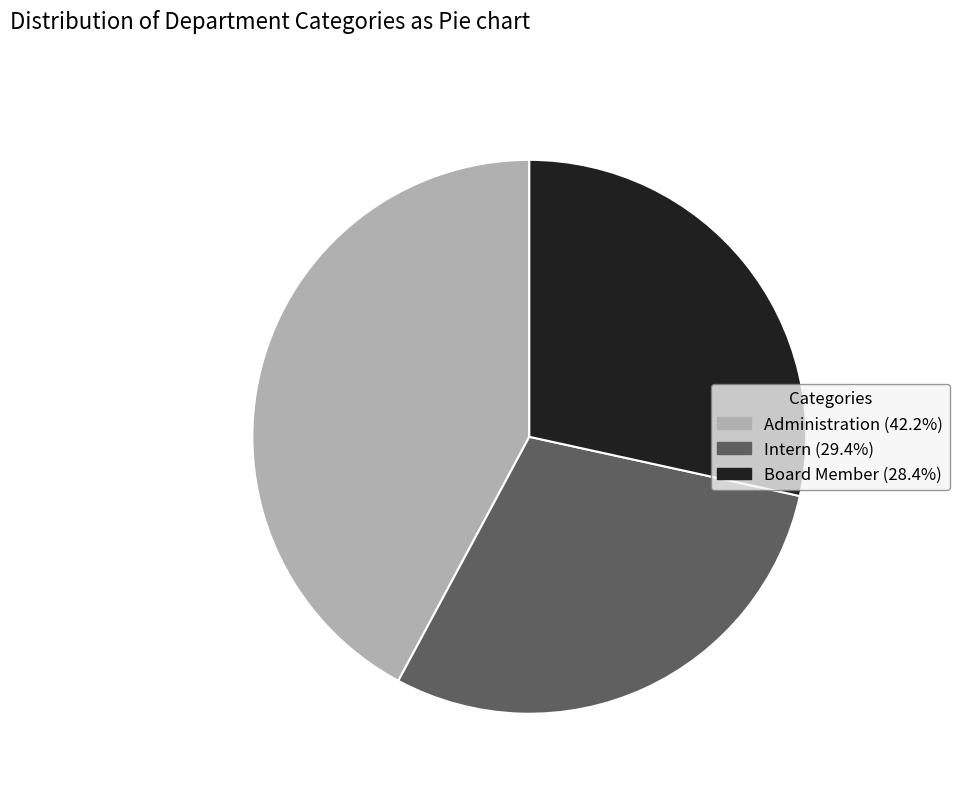

Which slice is the largest?

Administration